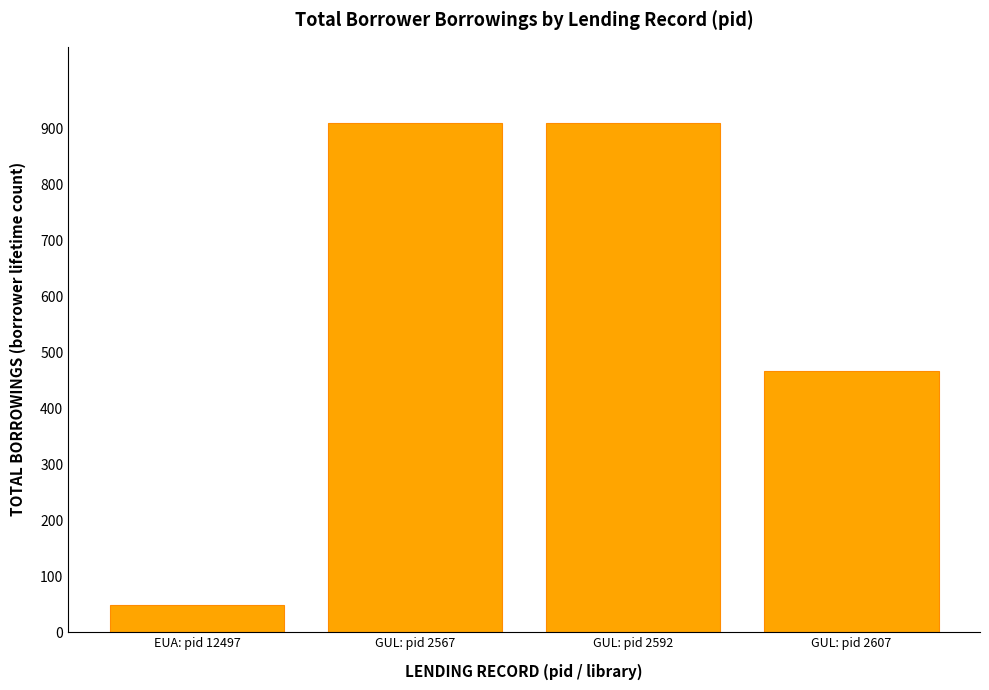

How many bars are there in total?

4